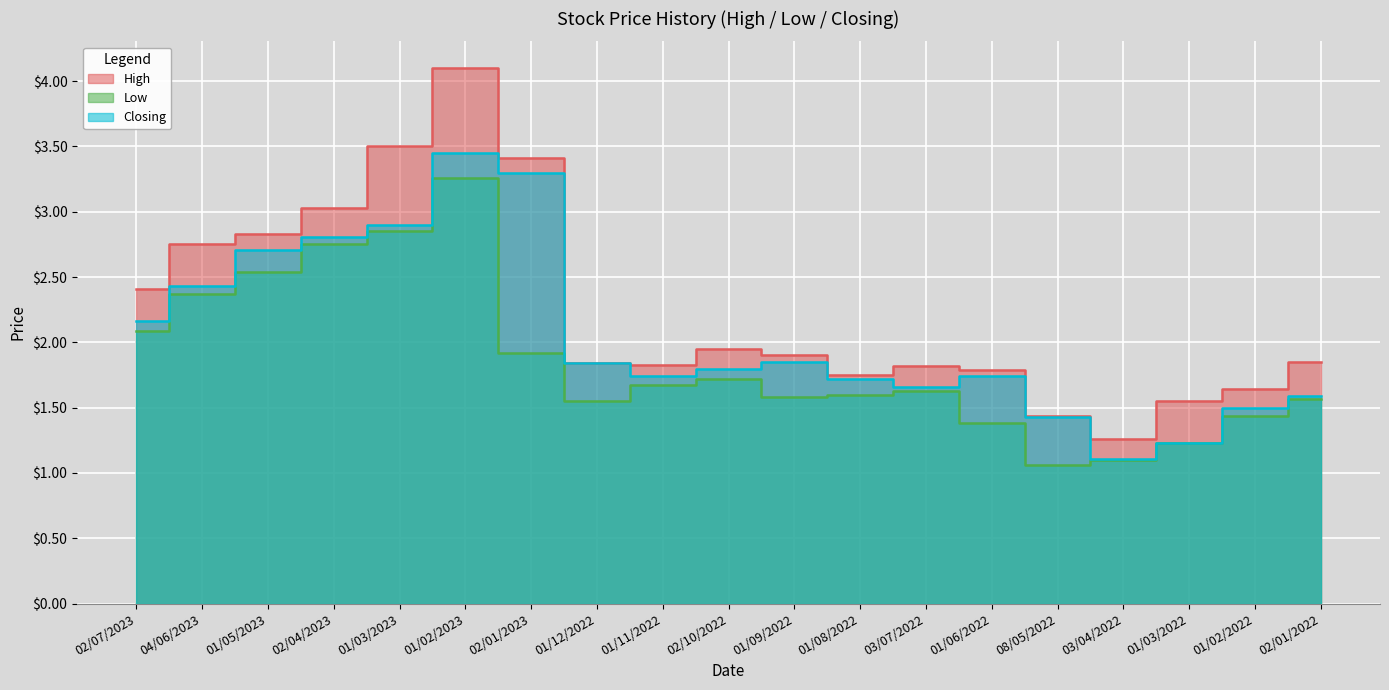

Rank the series by their maximum value, from highest to lowest.

High, Closing, Low